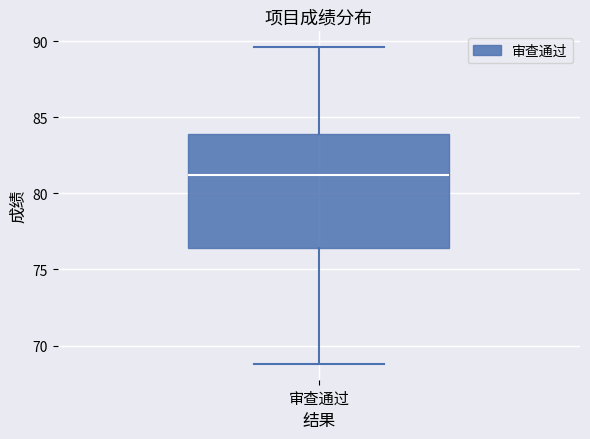

Read this box plot against the y-axis: the position of the median line, the range covered by the box, and the ends of both whiskers. The values are not printed on the chart, so give them approximately, as read against the axis.

median 81.0, box 76.5 to 84.0, whiskers 69.0 to 89.5